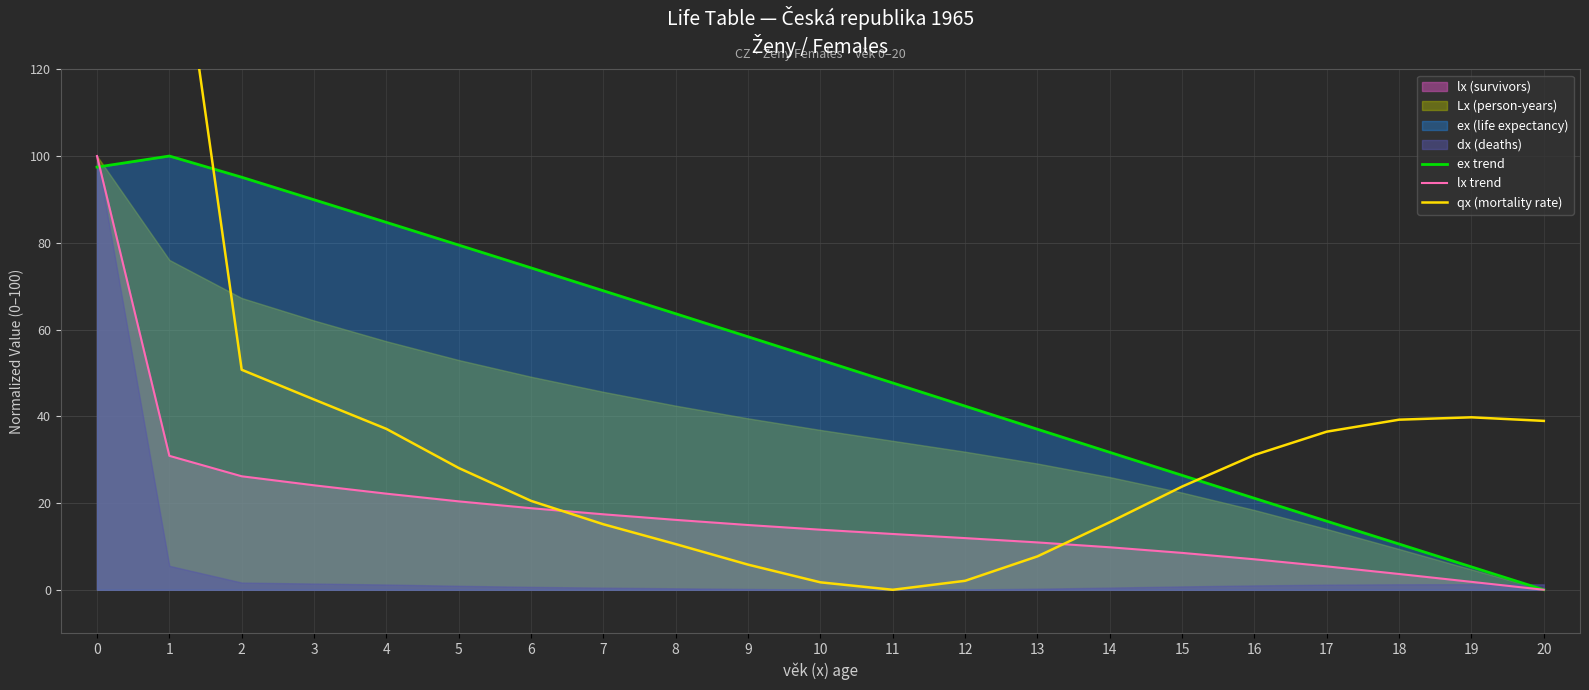

How many data points in qx (mortality rate) are above 28?

11